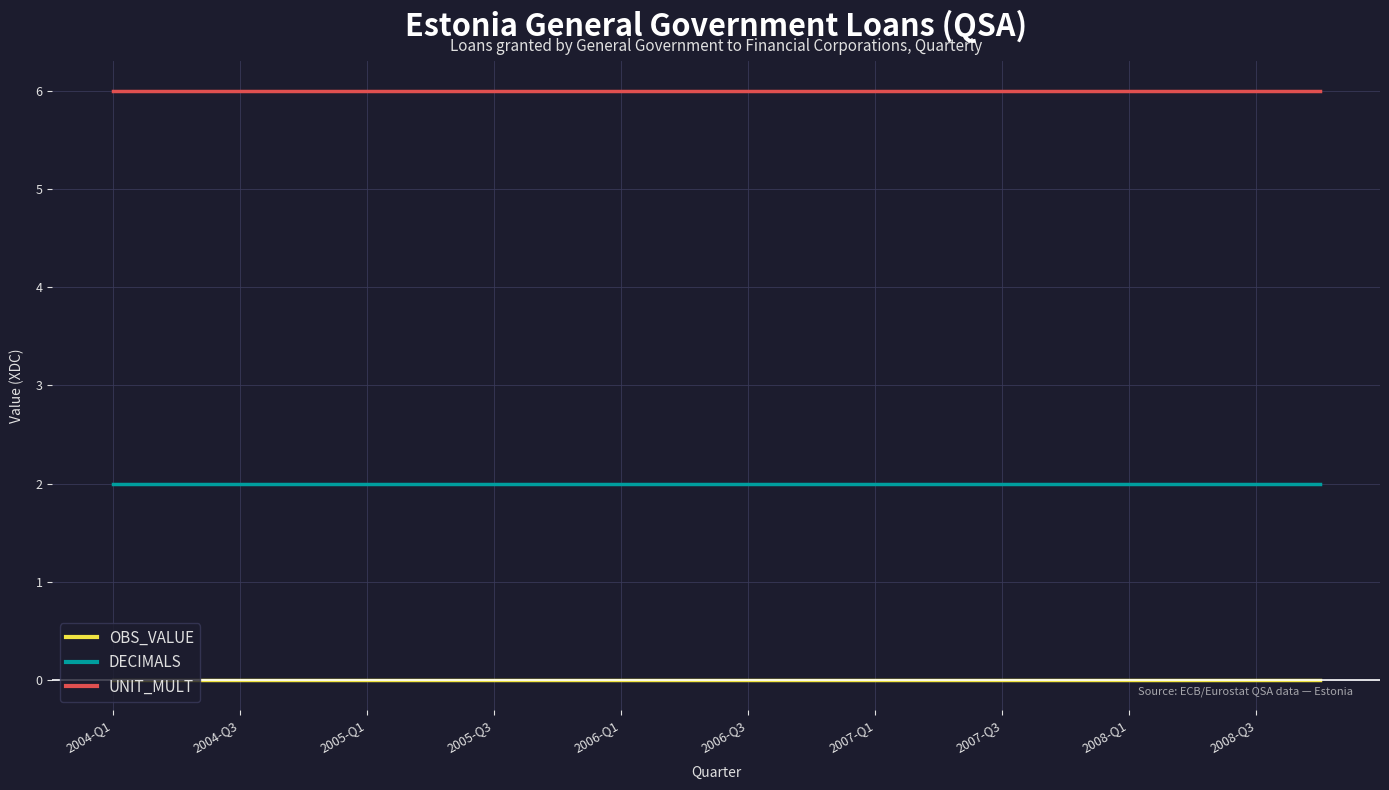

Rank the series by their maximum value, from lowest to highest.

OBS_VALUE, DECIMALS, UNIT_MULT